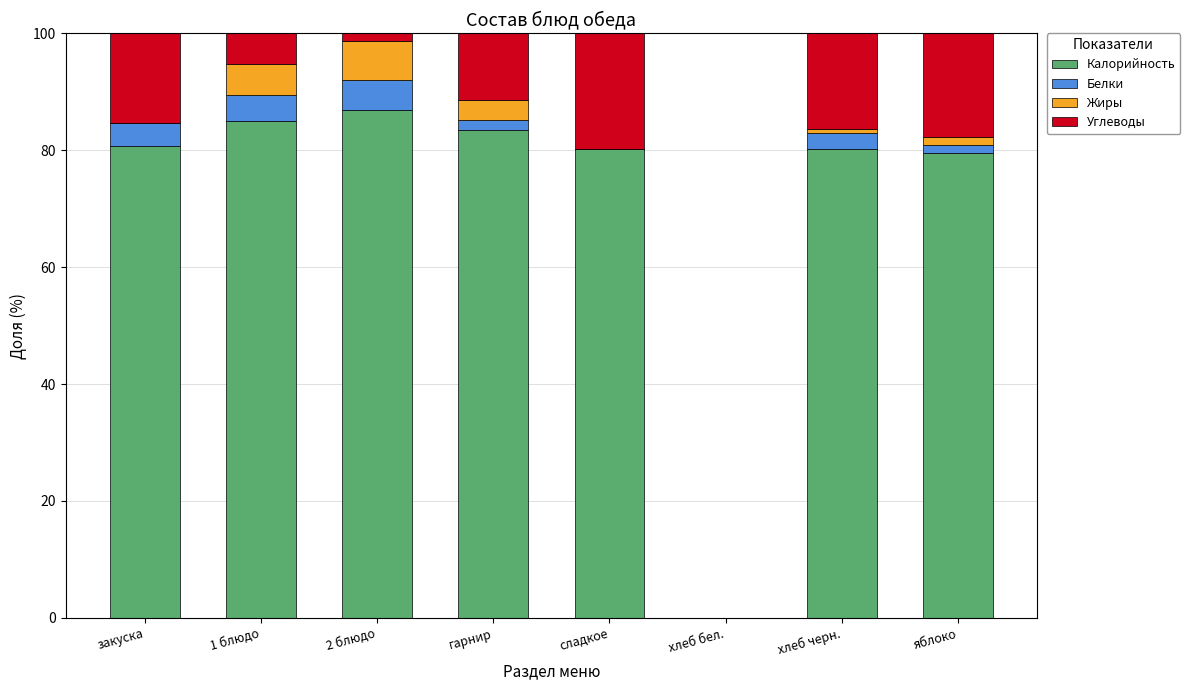

True or false: Калорийность has a value of 79.5 at яблоко.

True